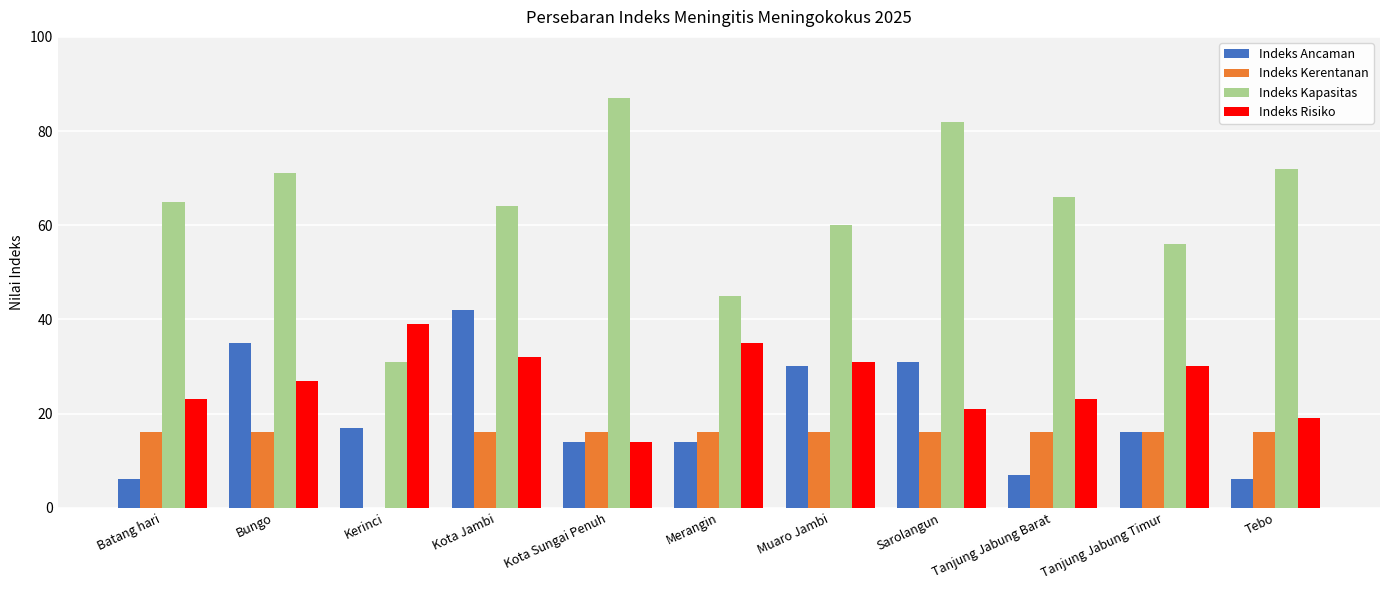

What is the sum of all Indeks Kerentanan values?

160